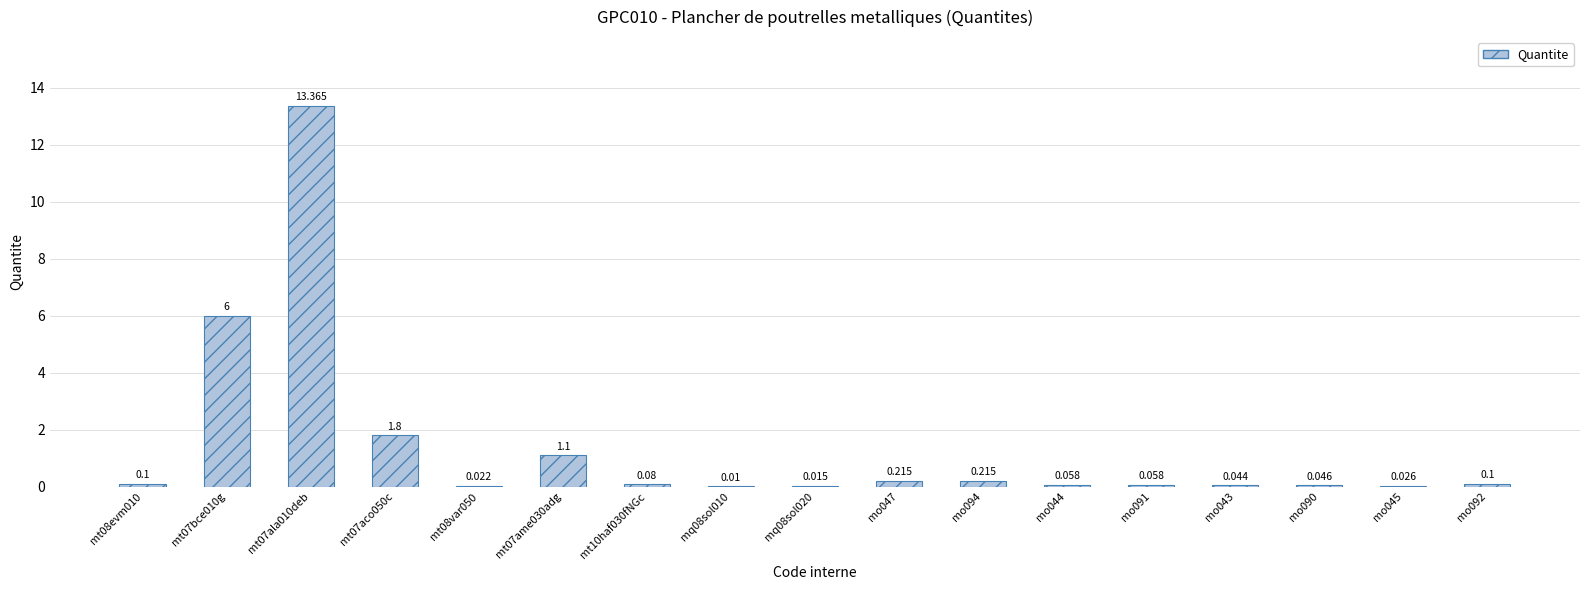

What is the value of the 11th bar from the left?

0.2